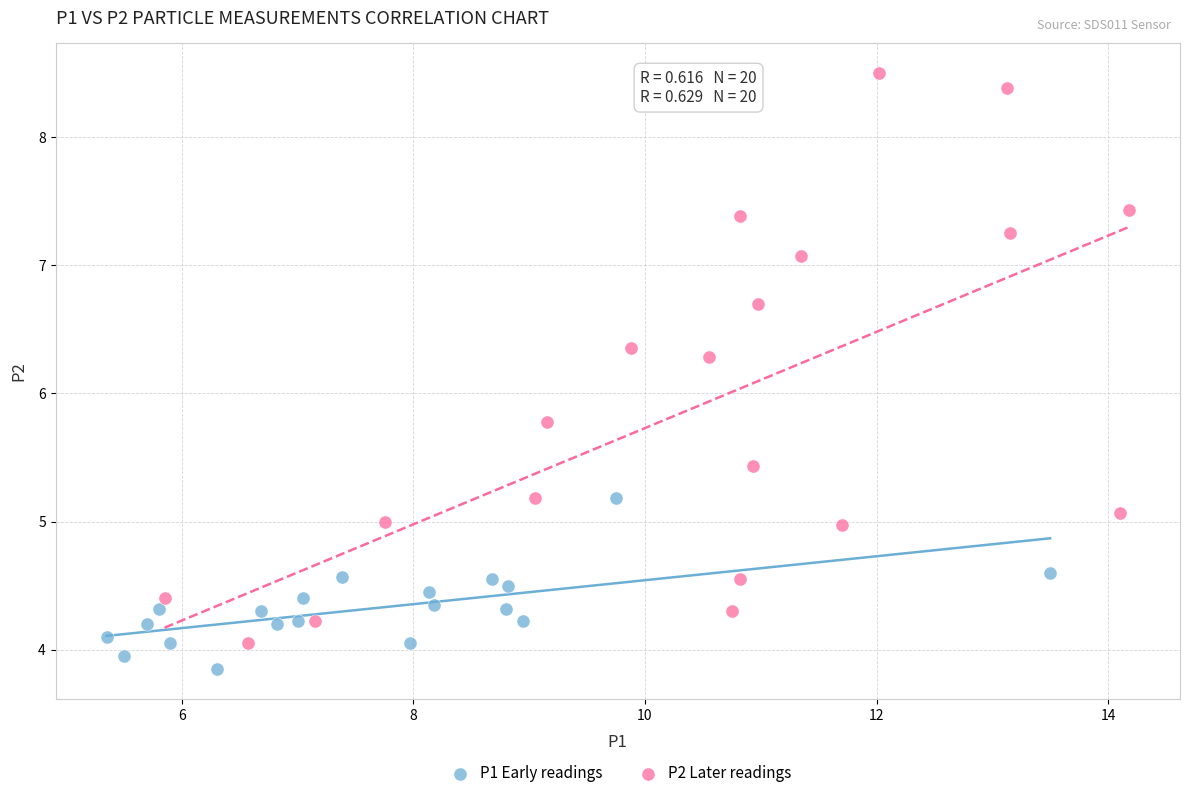

Which series contains the highest Y value?

P2 Later readings